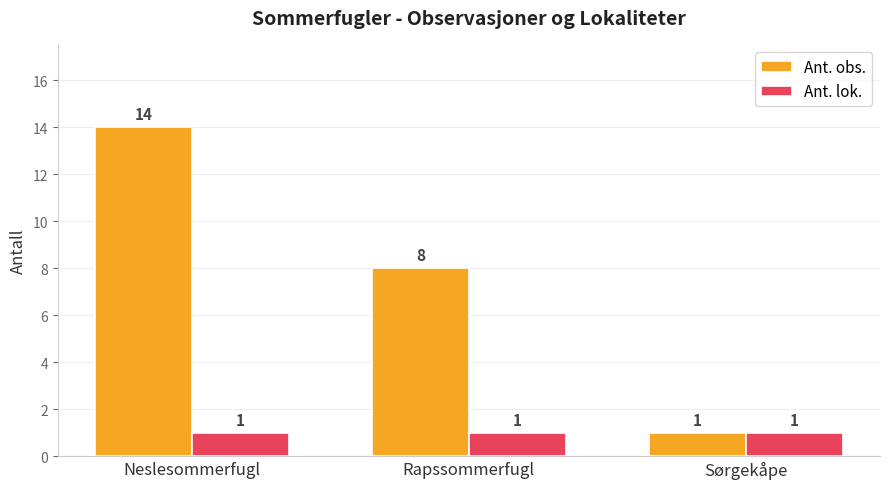

What is the label of the 2nd bar from the left?

Rapssommerfugl